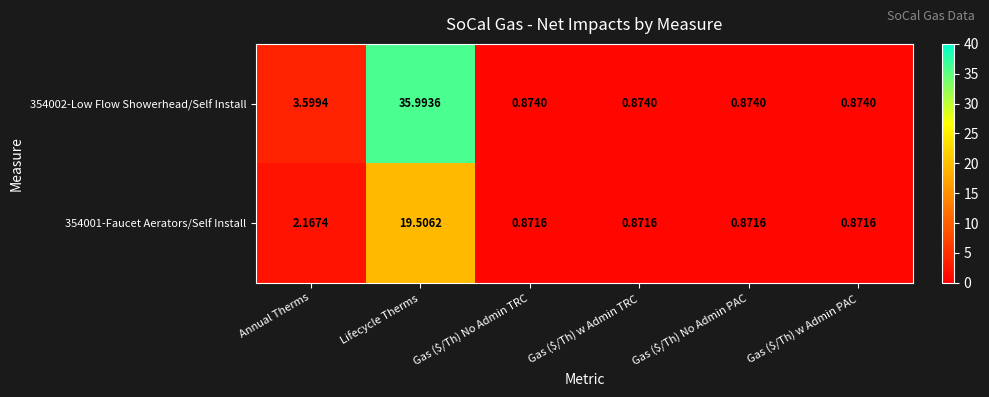

Where is 354001-Faucet Aerators/Self Install nearest to the value 10?

Annual Therms